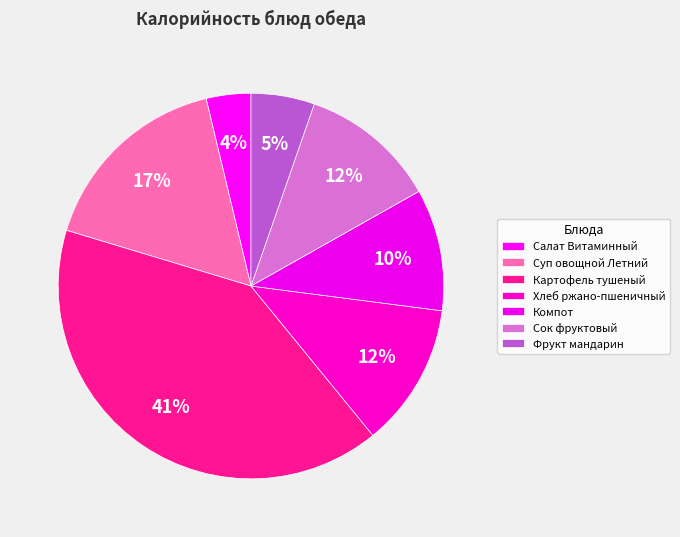

To the nearest percent, what is the combined percentage of Фрукт мандарин and Картофель тушеный?

46%